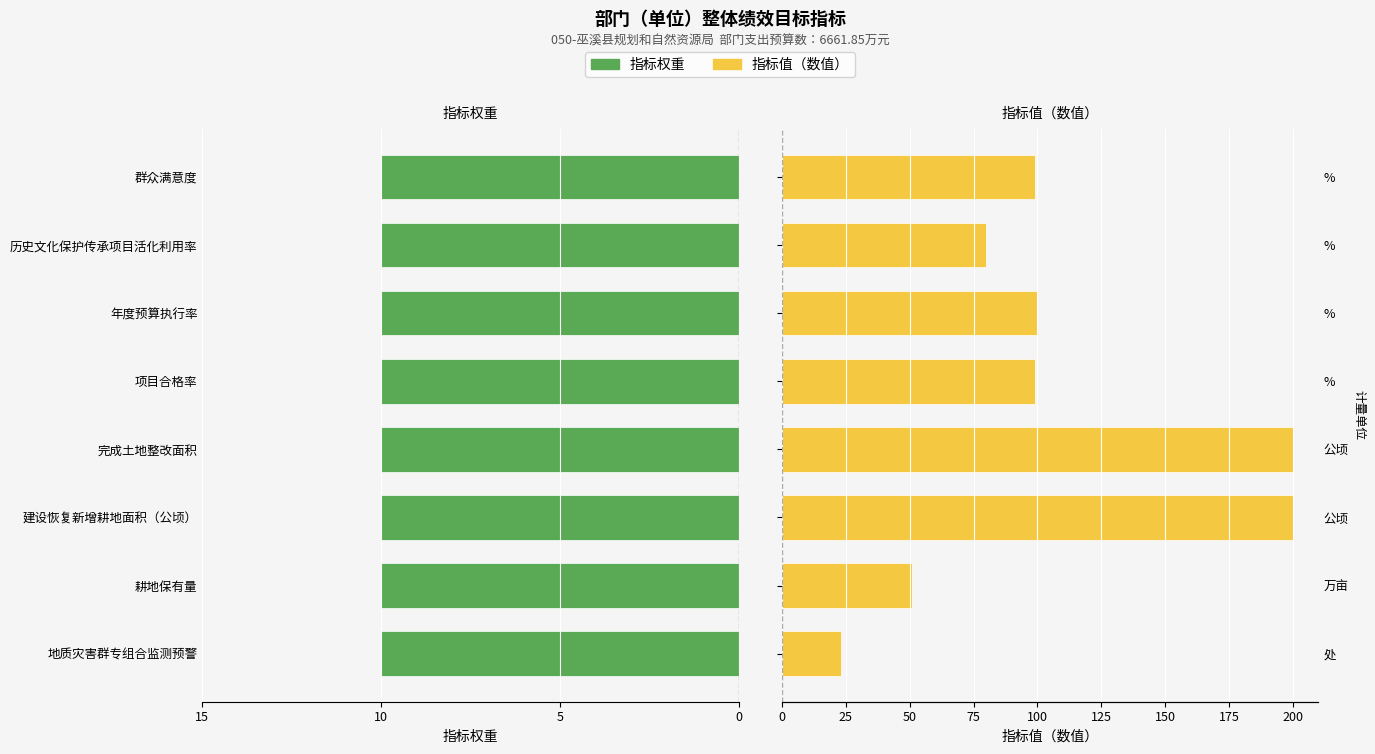

Which series has the widest spread of values?

指标值（数值）